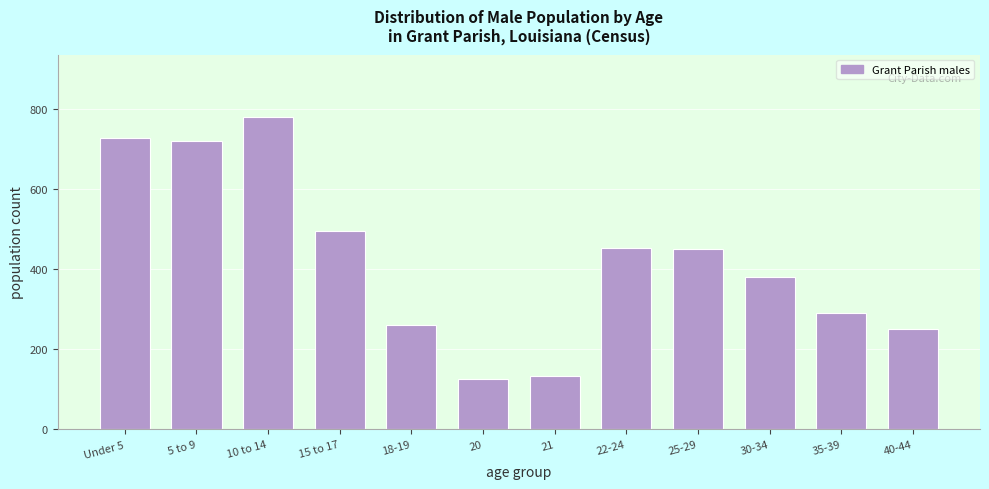

Reading left to right, list all the values displayed in this chart.

729	721	781	496	260	126	133	454	450	380	290	250